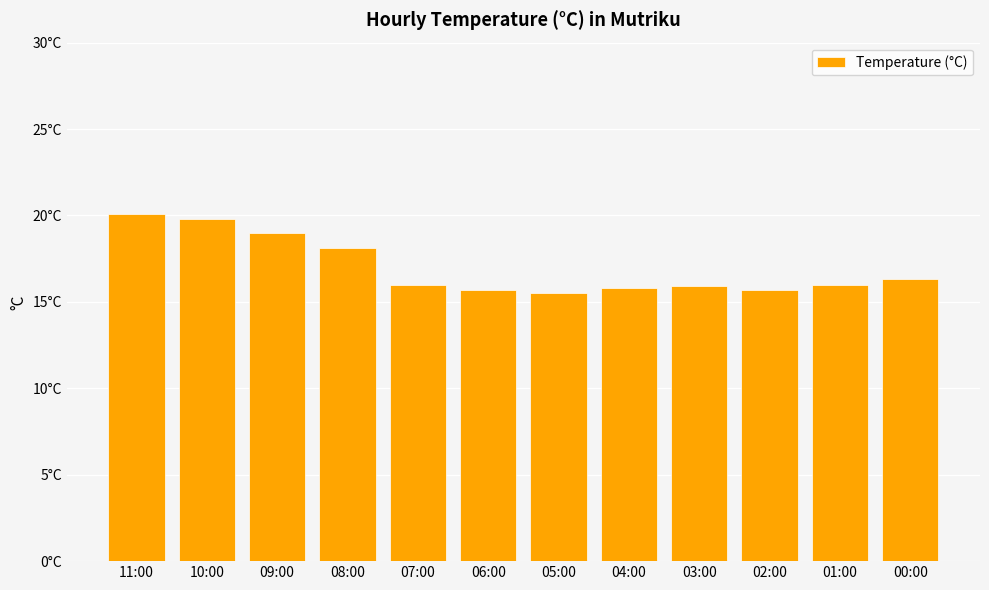

The chart shows a value of 15.5 at 05:00. True or false?

True